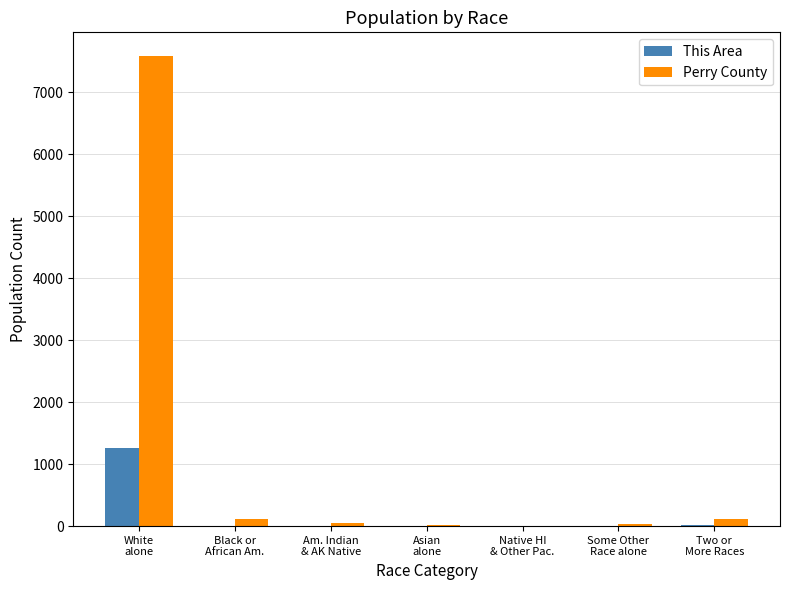

What is the highest value of the Perry County series?

7584